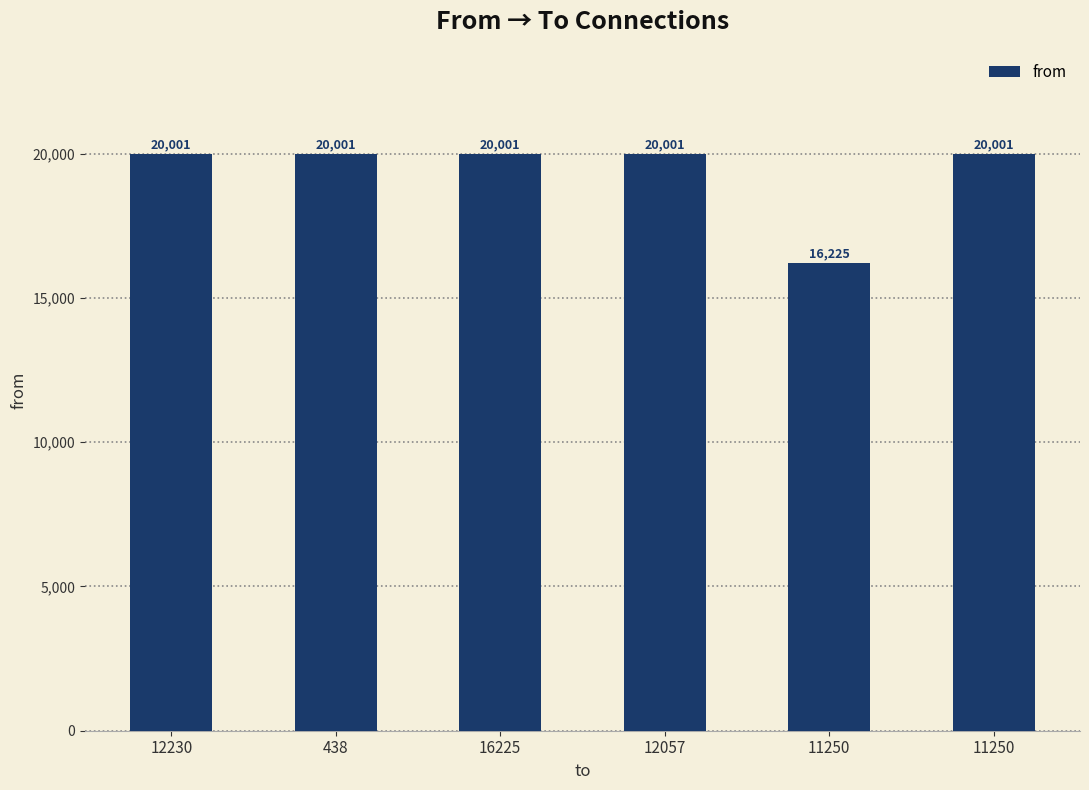

The chart shows a value of 20001 at 12057. True or false?

True